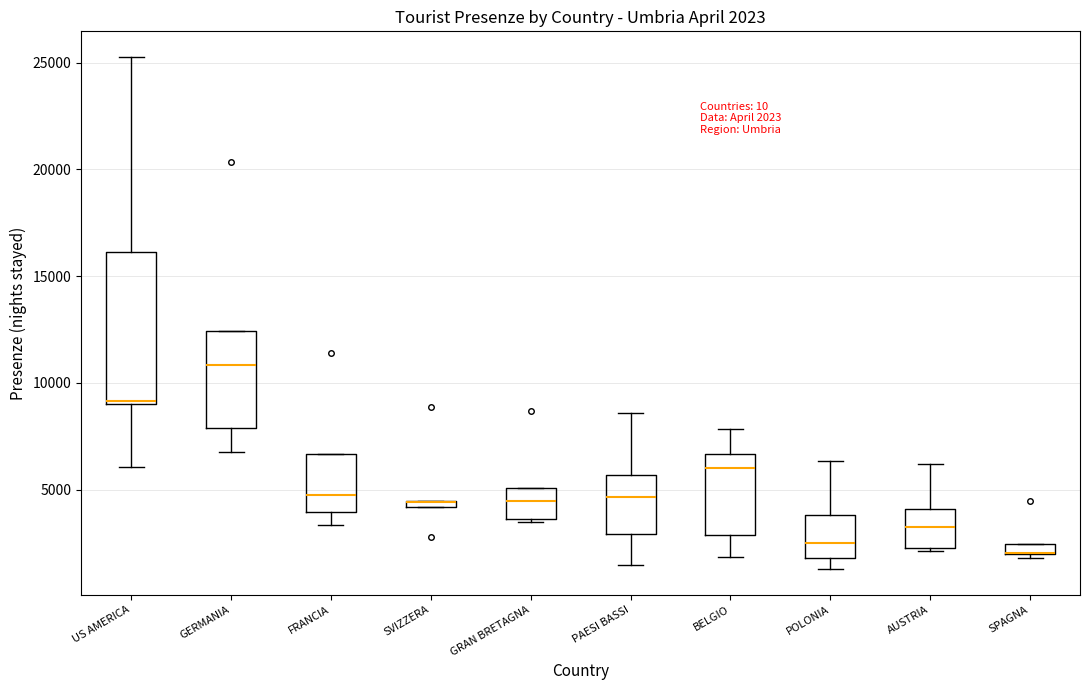

Comparing the boxes themselves (not the whiskers), which one is the tallest?

US AMERICA